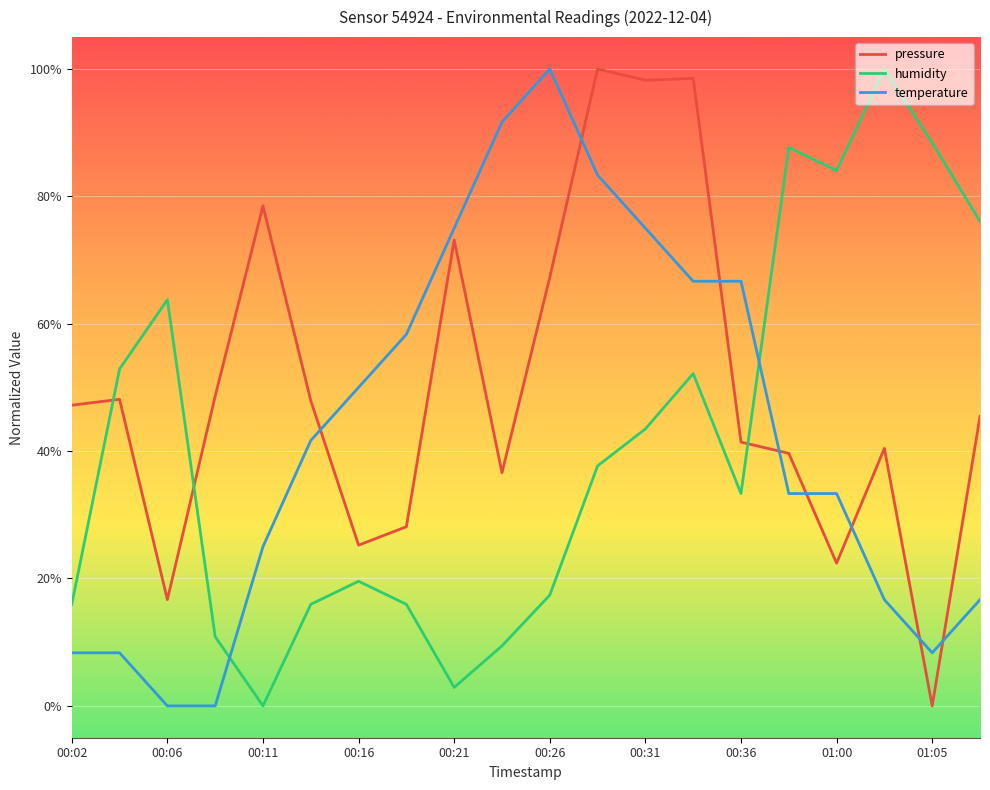

What is the average value of the humidity series?

0.4